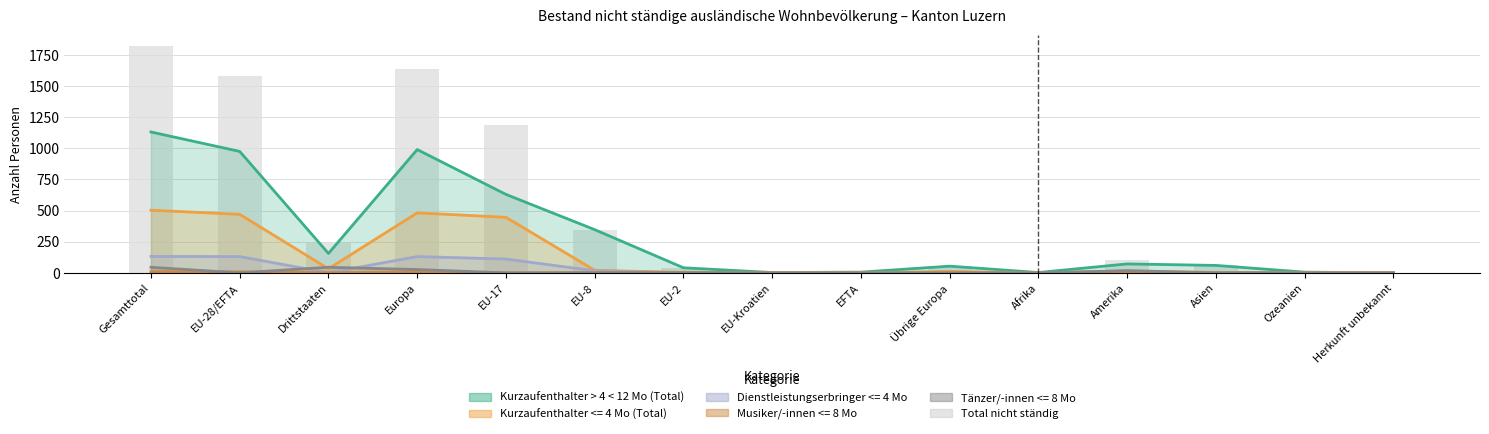

What is the change in value from Europa to Asien?

-1571